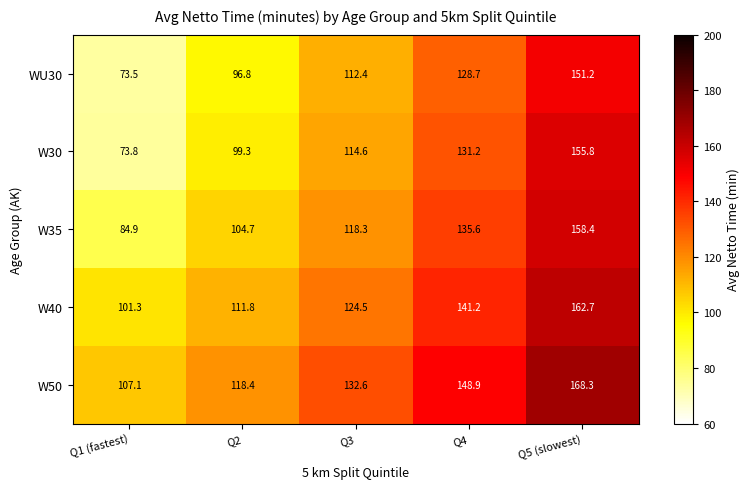

What is the difference between the WU30 values at Q2 and Q4?

31.9